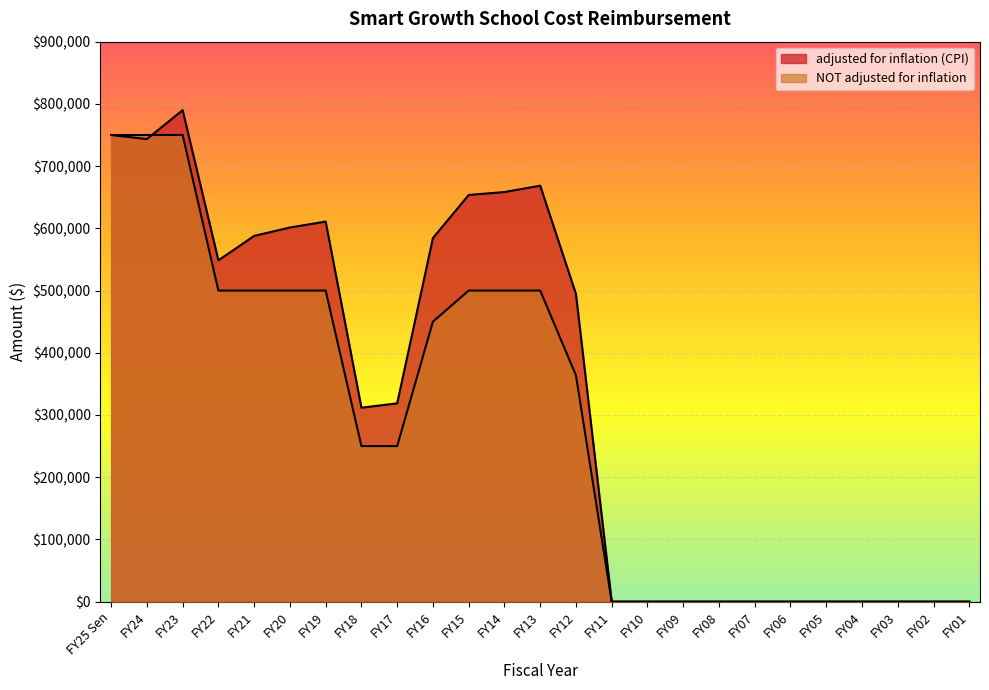

Reading left to right, extract all data points from this chart.

adjusted for inflation (CPI): 750000	743428	789892	548580	587878	601334	610838	311751	318739	584405	653653	658330	668573	494515	0	0	0	0	0	0	0	0	0	0	0
NOT adjusted for inflation: 750000	750000	750000	500000	500000	500000	500000	250000	250000	450000	500000	500000	500000	363699	0	0	0	0	0	0	0	0	0	0	0